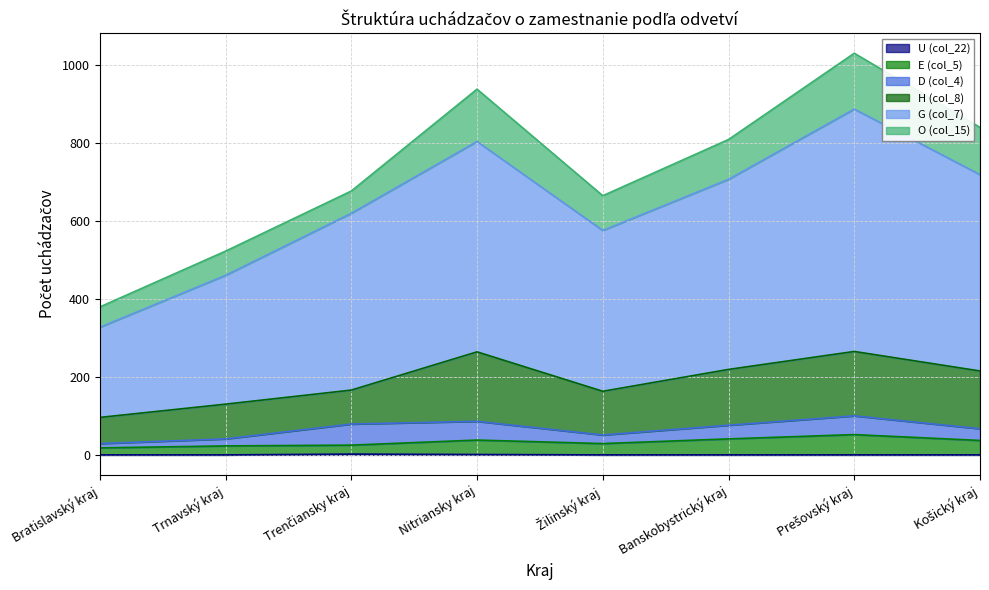

True or false: O (col_15) and H (col_8) cross at least once.

False